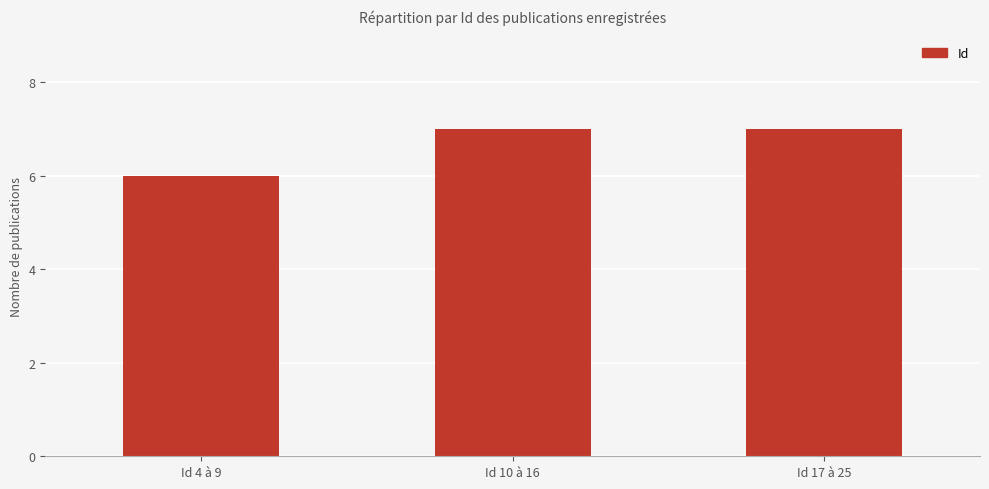

What is the sum of all values?

20